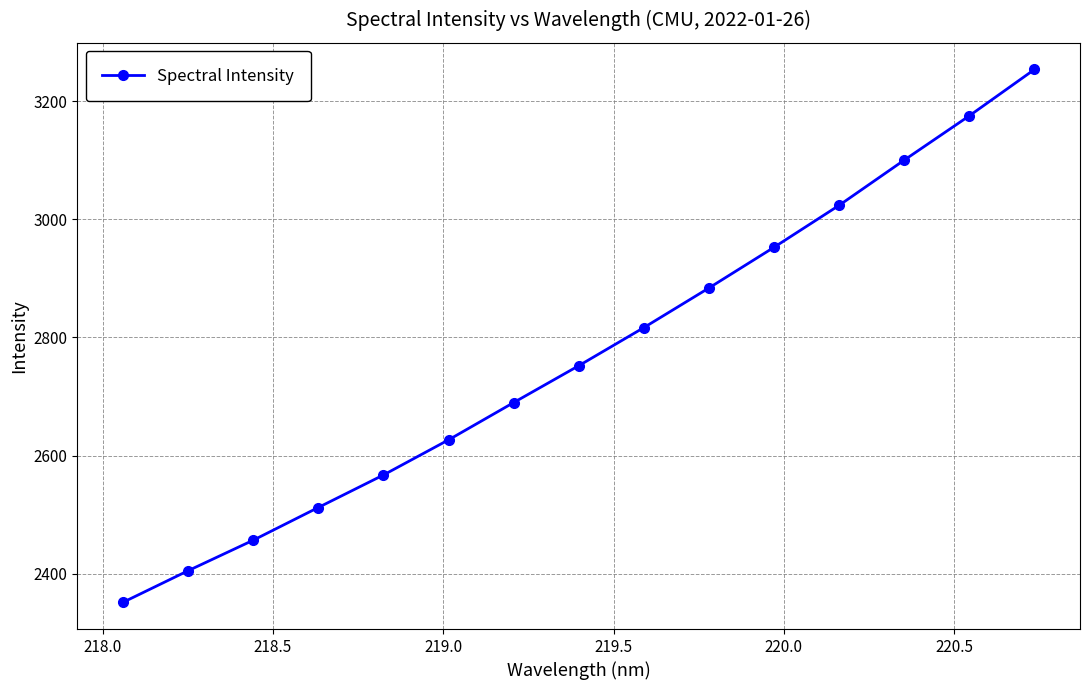

True or false: the data has more than 1 interior local peaks.

False